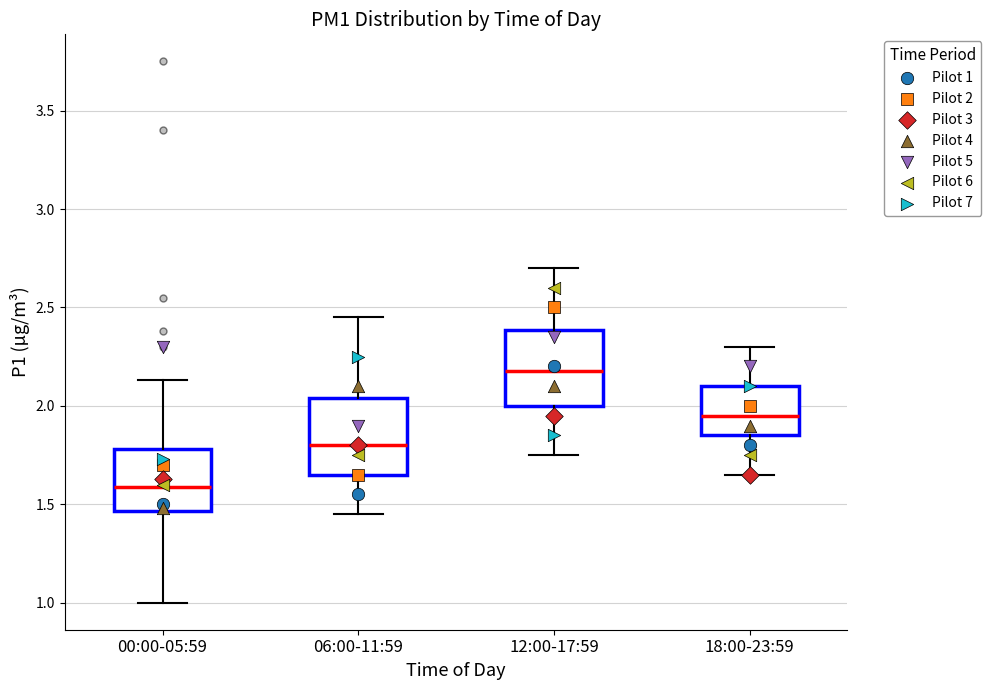

Which box's median line is the lowest?

00:00-05:59